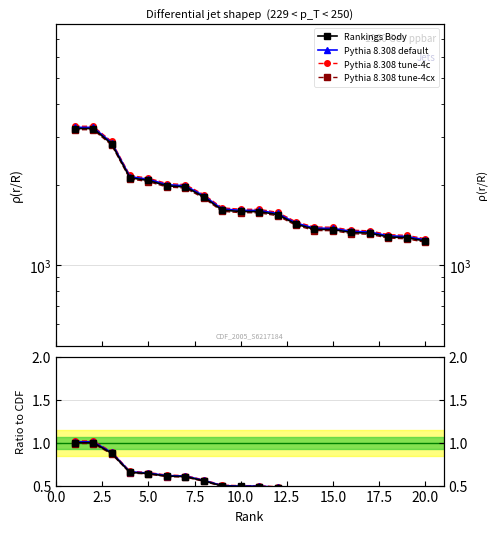

What is the smallest value displayed?

0.4